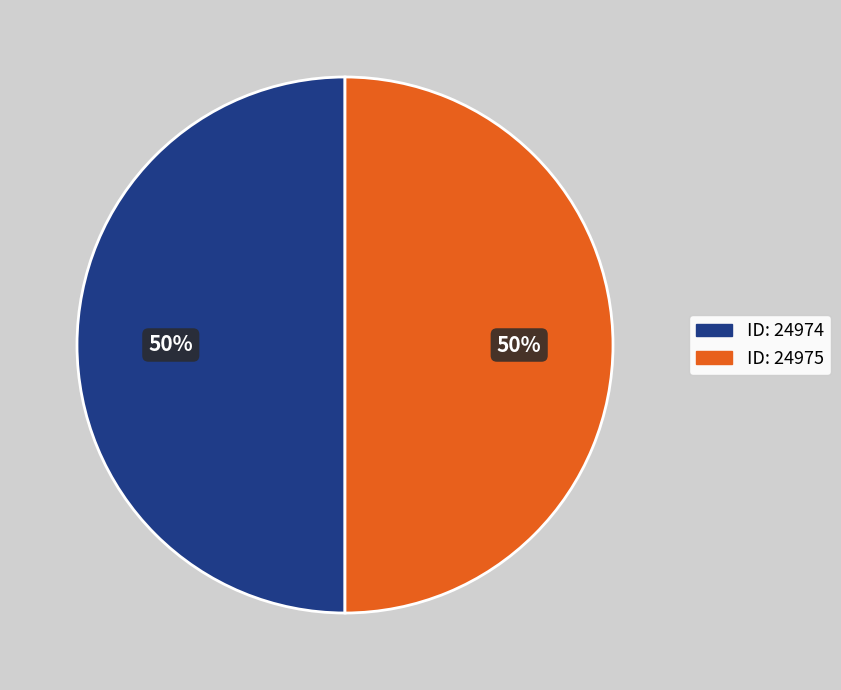

Count the number of slices in the pie.

2